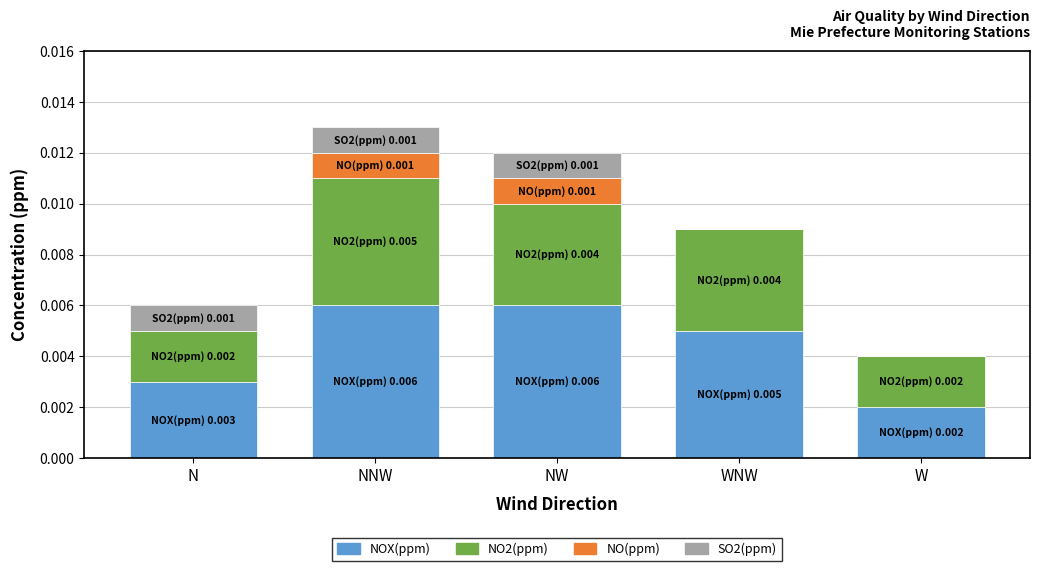

What are all the series names shown in the legend?

NOX(ppm), NO2(ppm), NO(ppm), SO2(ppm)